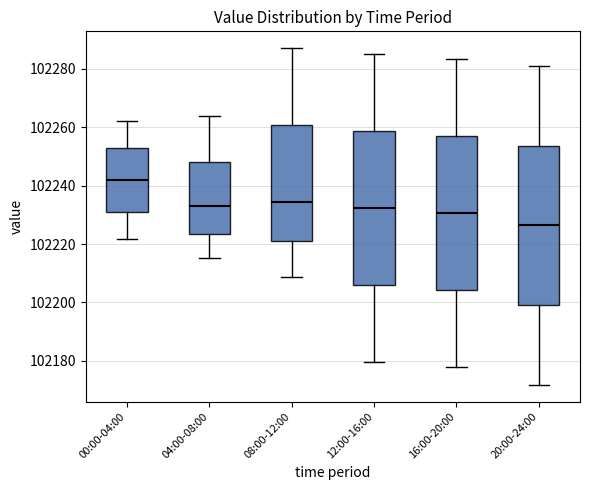

Which box has the lowest median line?

20:00-24:00